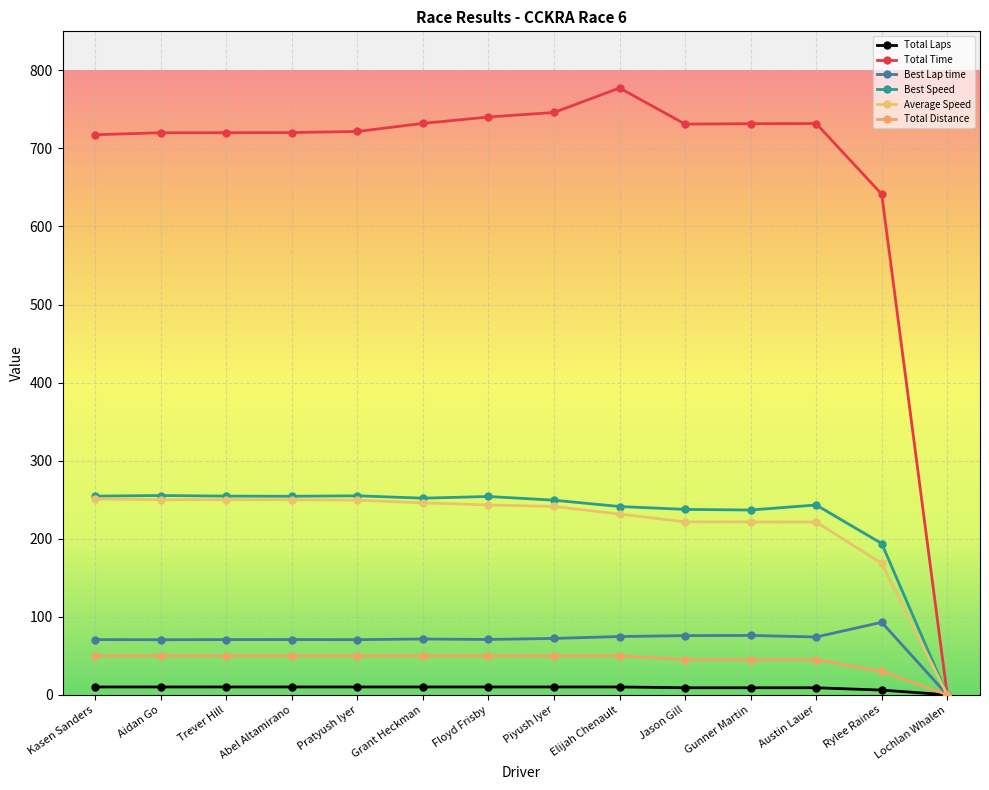

Where is the first local maximum for Best Speed?

Aidan Go